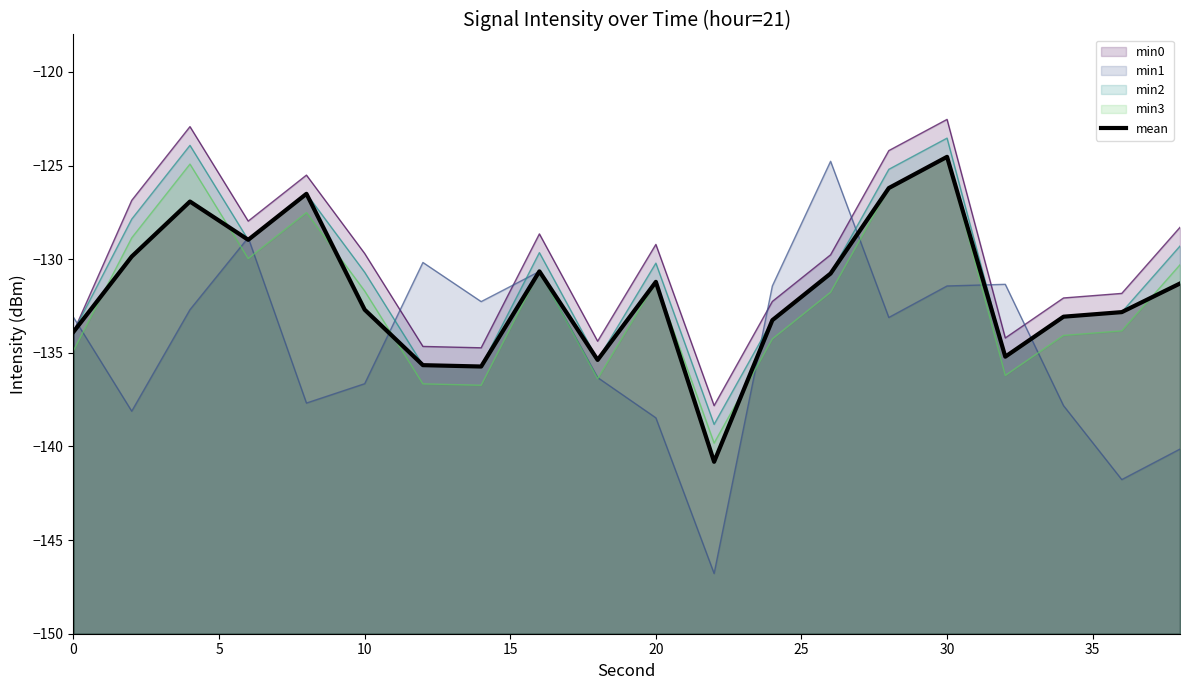

Does the chart display data point markers on the line(s)?

No